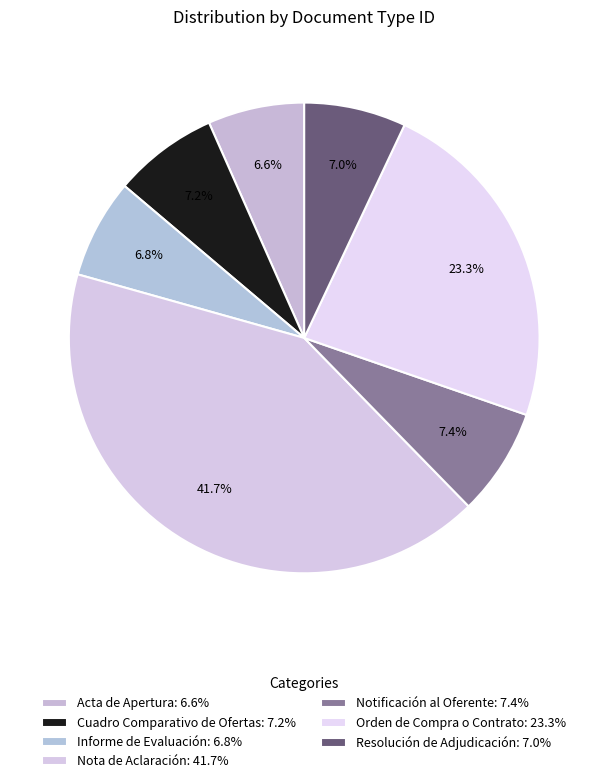

To the nearest percent, what is the difference between the largest and smallest slice percentages?

35%